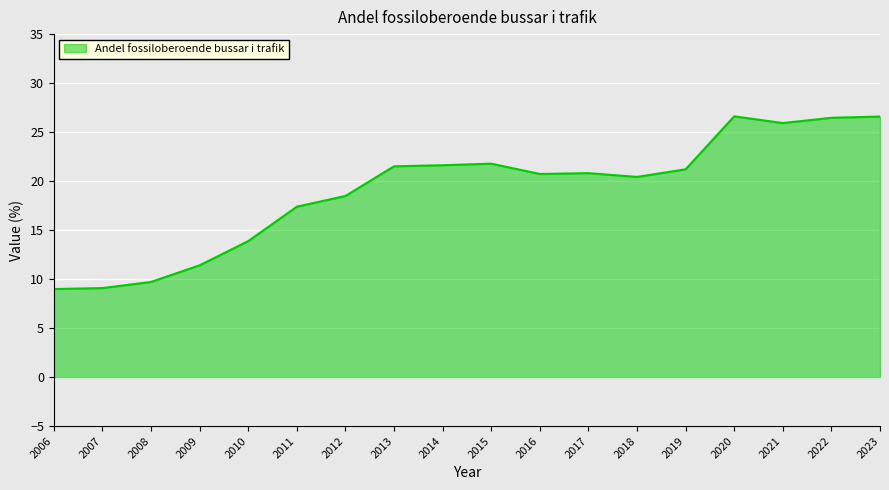

What is the difference between the values at 2021 and 2006?

16.9